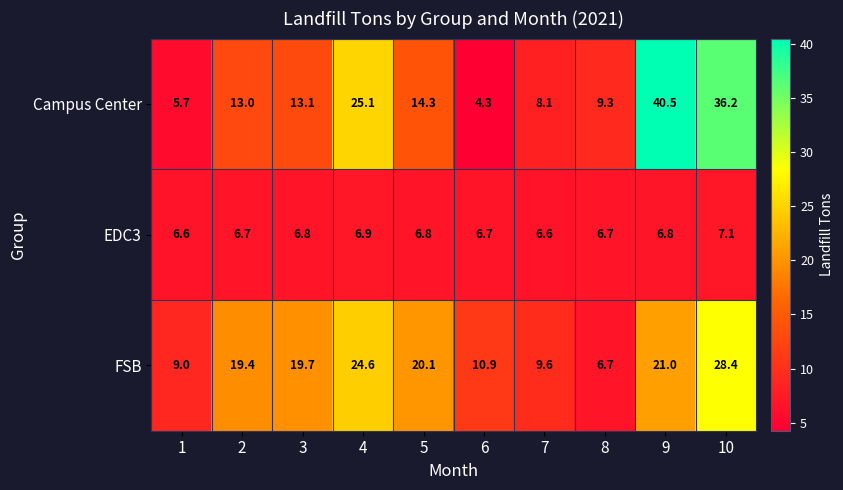

Count the number of categories in the chart.

10